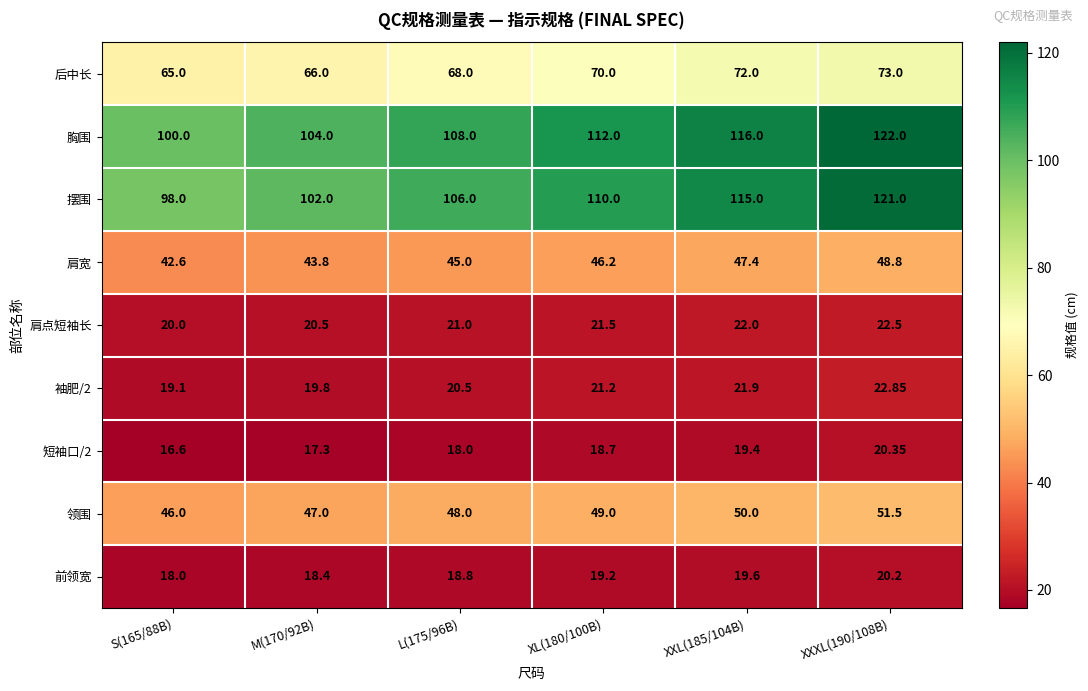

Is the value of 短袖口/2 at M(170/92B) greater than the value of 前领宽 at XL(180/100B)?

No